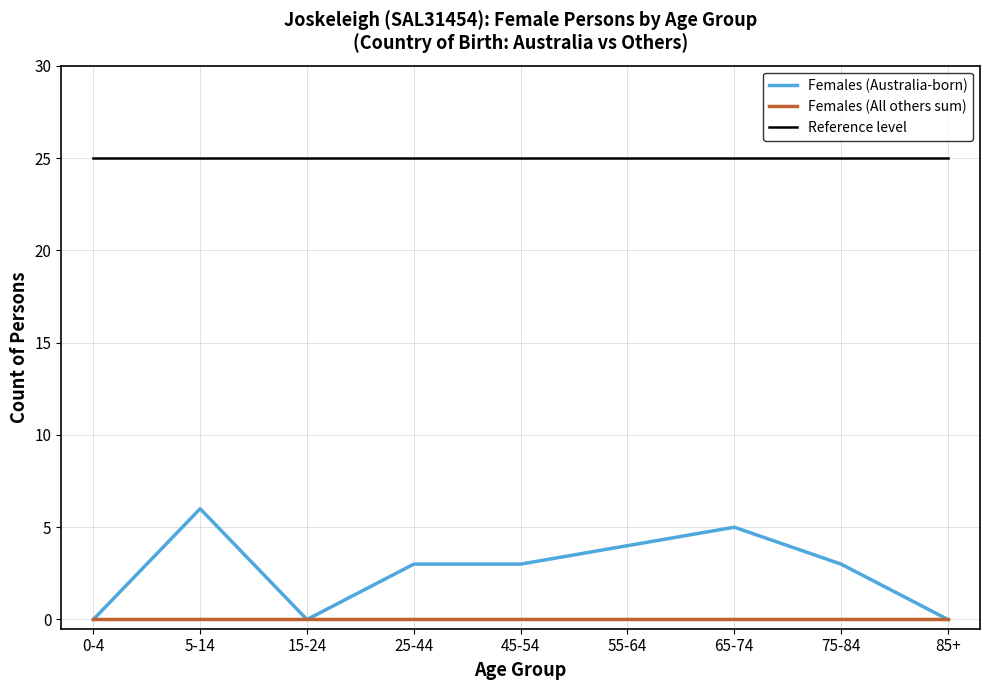

What is the lowest value of the Reference level series?

25